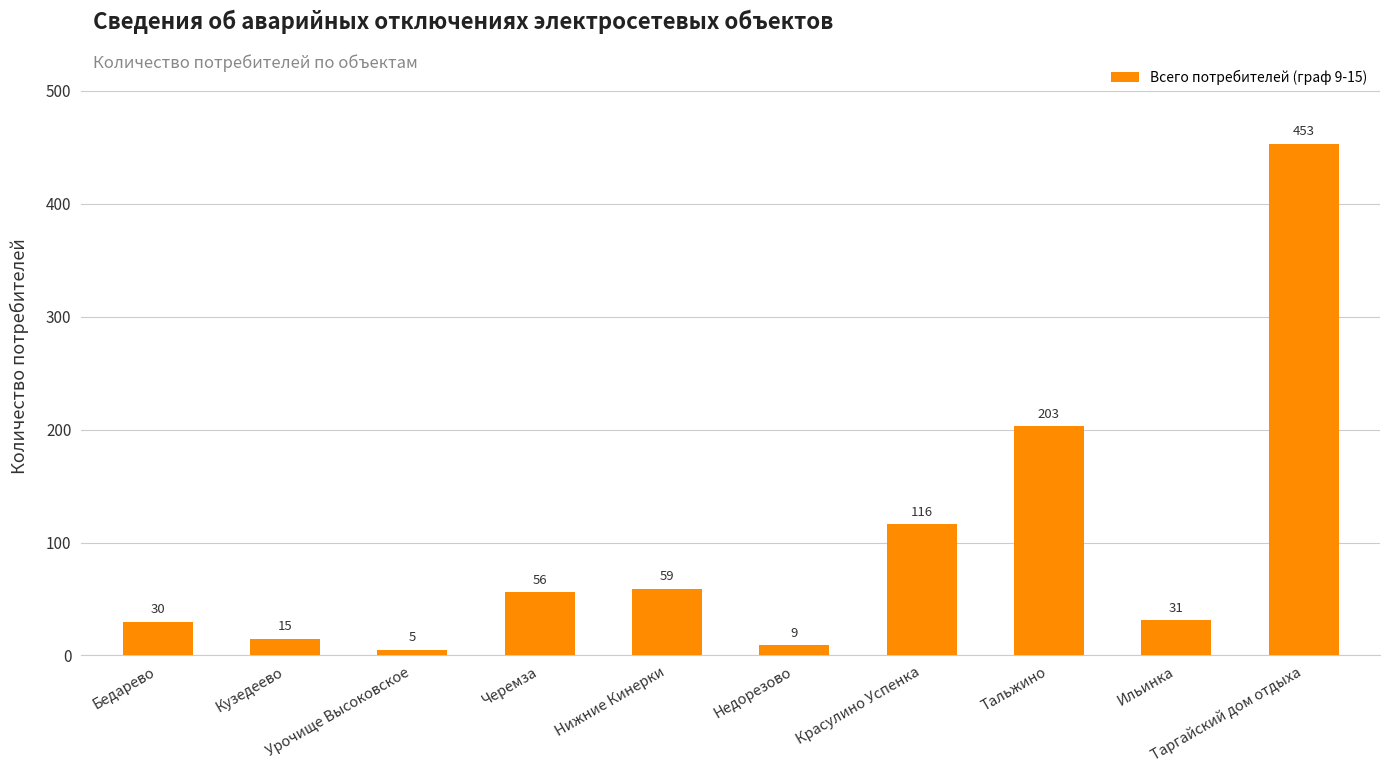

Reading left to right, what are all the values shown in this chart?

30	15	5	56	59	9	116	203	31	453